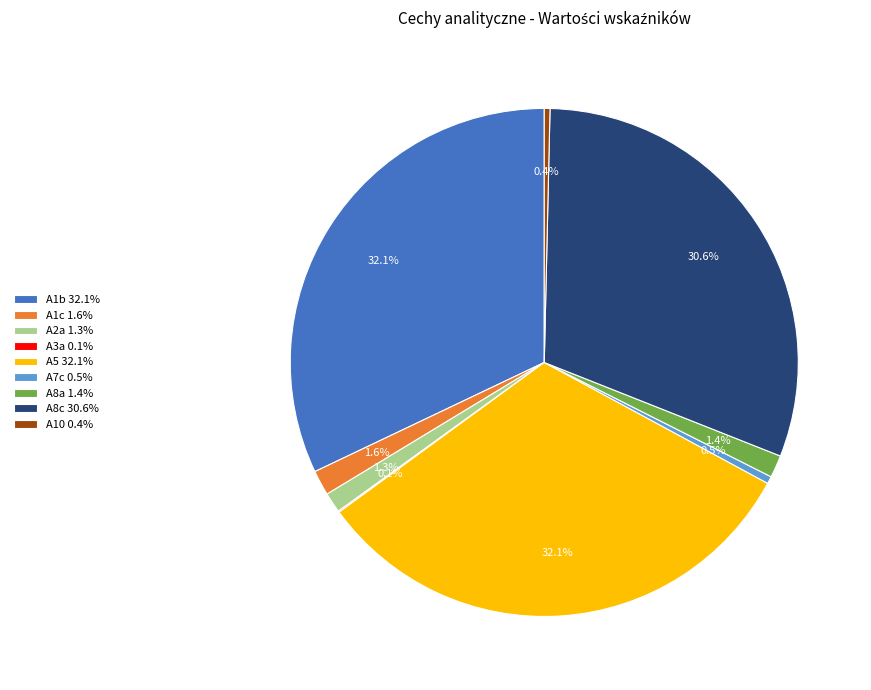

To the nearest percent, what is the combined percentage of A1b and A8c?

63%